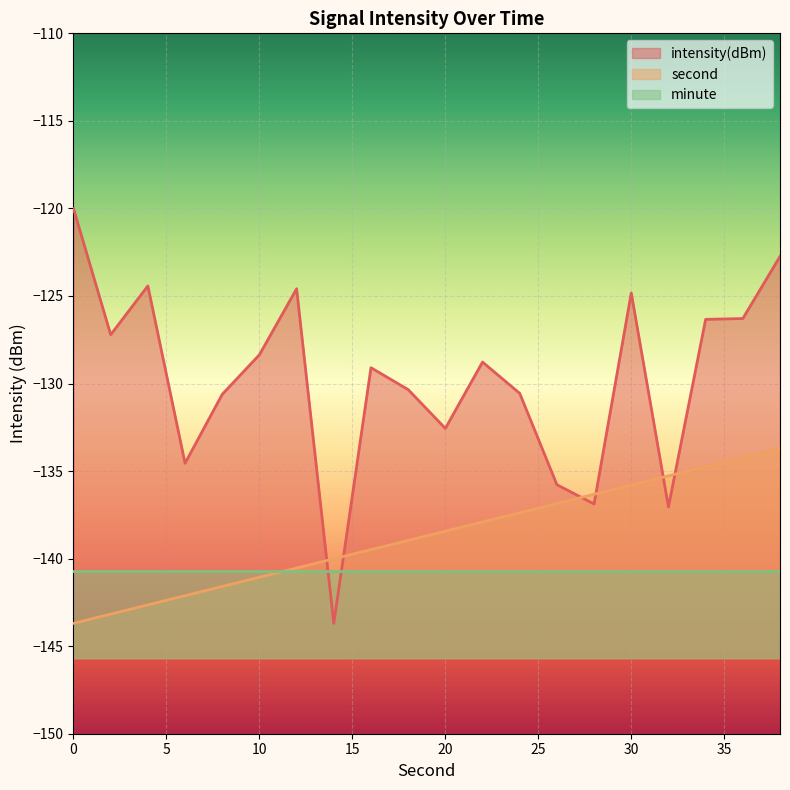

How many lines are shown in the chart?

3